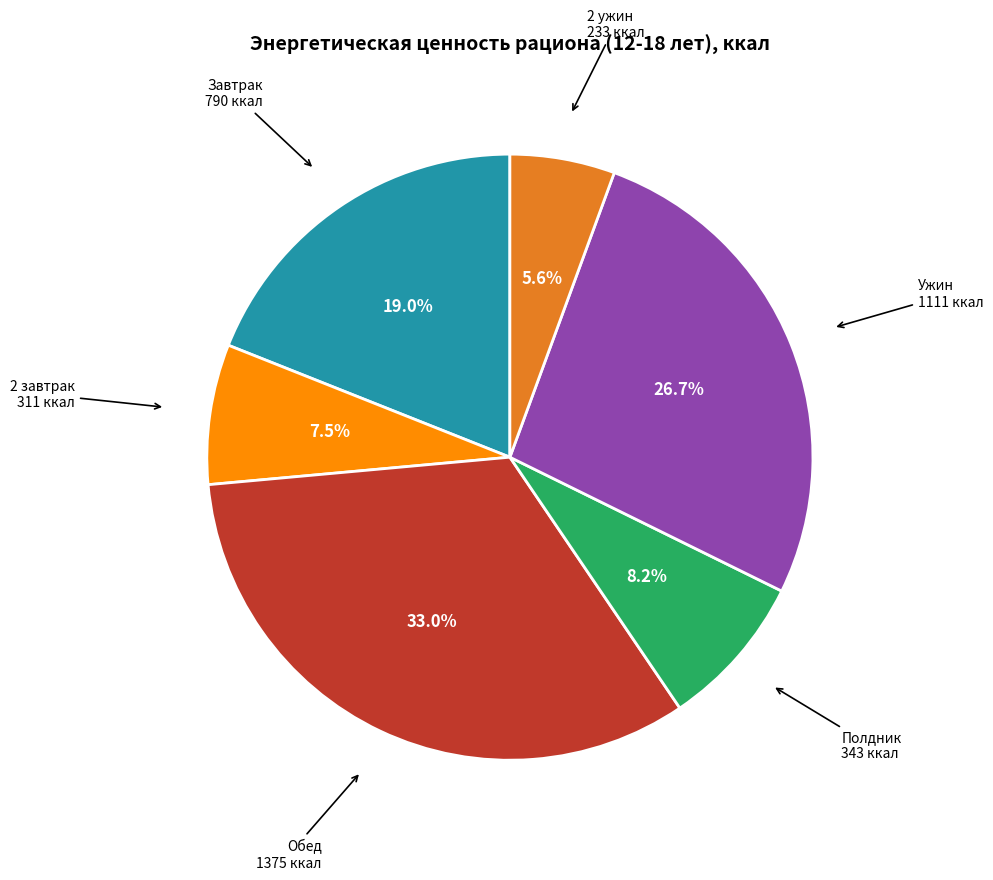

Is there a majority slice in this chart?

No